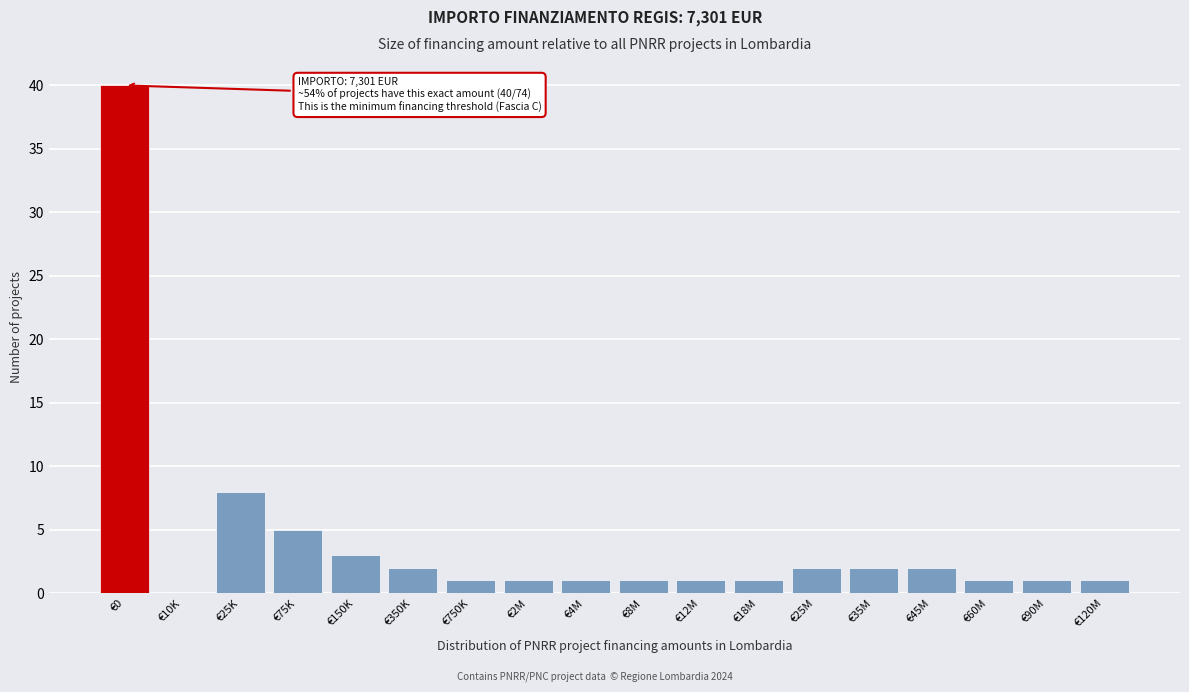

Reading right to left, transcribe all the data shown in this chart.

€120M=1	€90M=1	€60M=1	€45M=2	€35M=2	€25M=2	€18M=1	€12M=1	€8M=1	€4M=1	€2M=1	€750K=1	€350K=2	€150K=3	€75K=5	€25K=8	€10K=0	€0=40